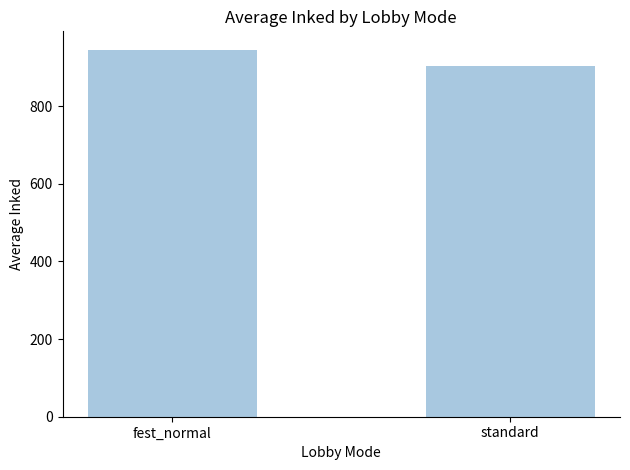

Is it true that the value at standard is 1193.3?

False